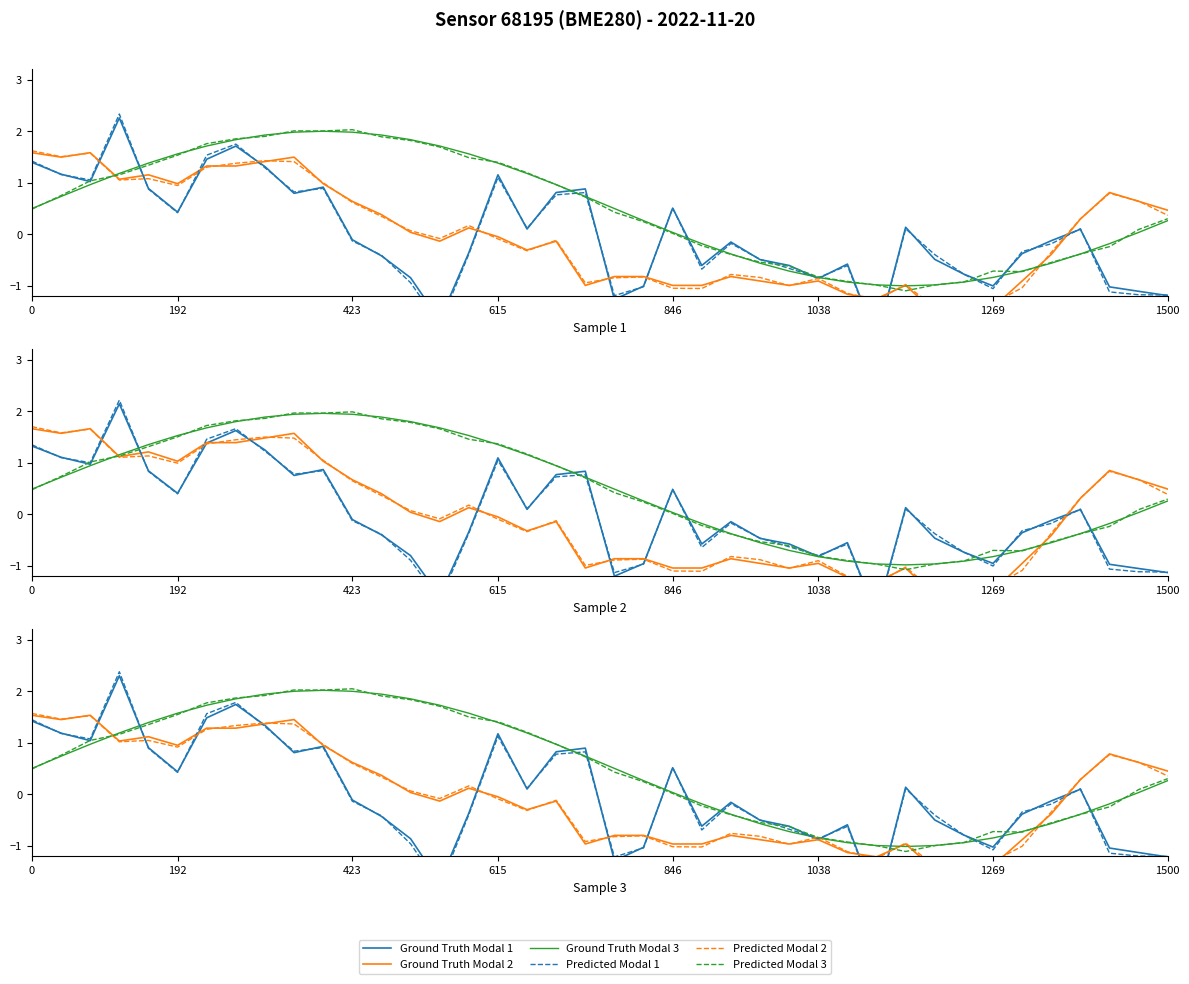

Is it true that Ground Truth Modal 2 equals -0.3 at 1038?

False